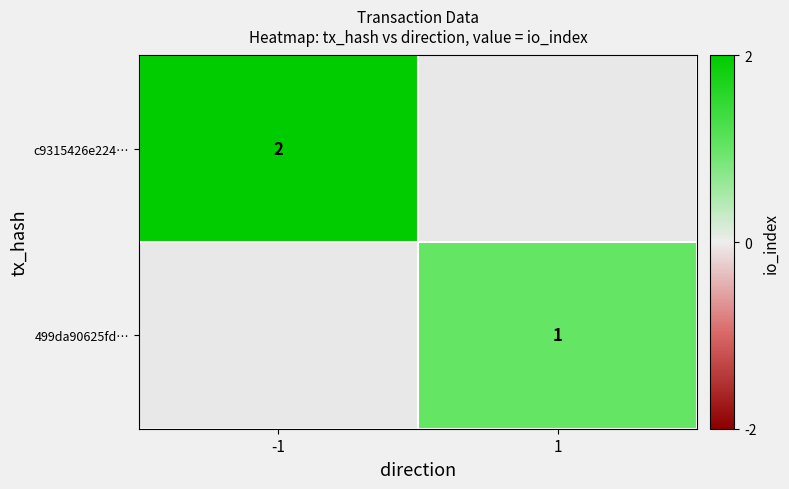

The value of c9315426e224… at -1 is 3. True or false?

False